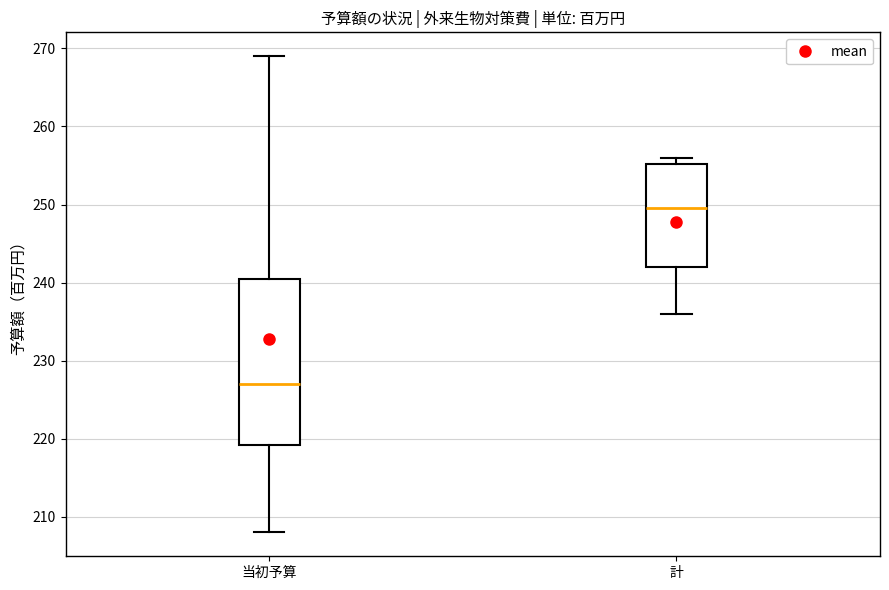

Comparing the boxes themselves (not the whiskers), which one is the tallest?

当初予算